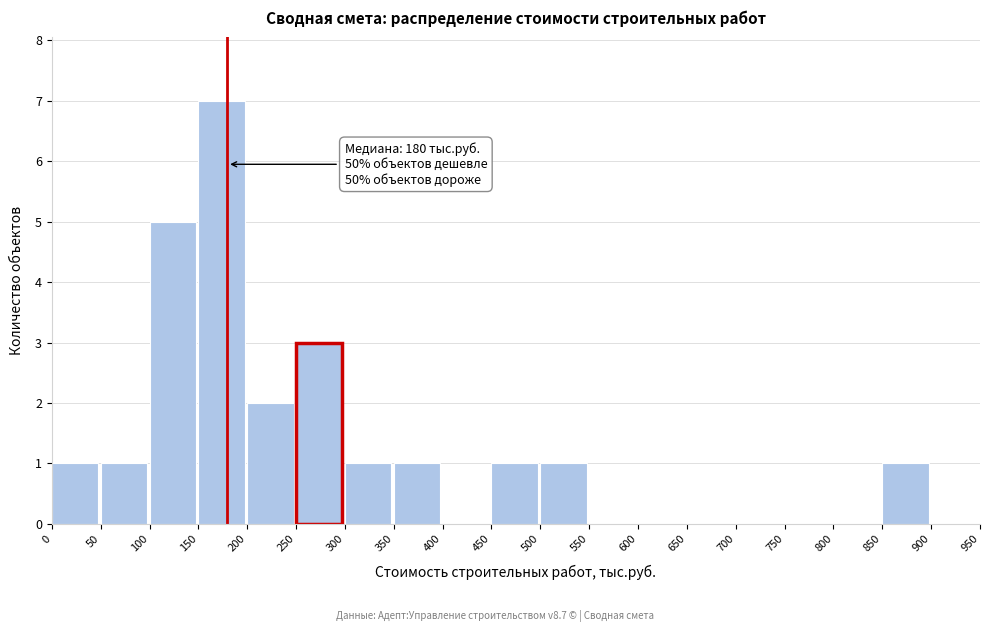

Over which range of the x-axis is the bar tallest?

150 to 200